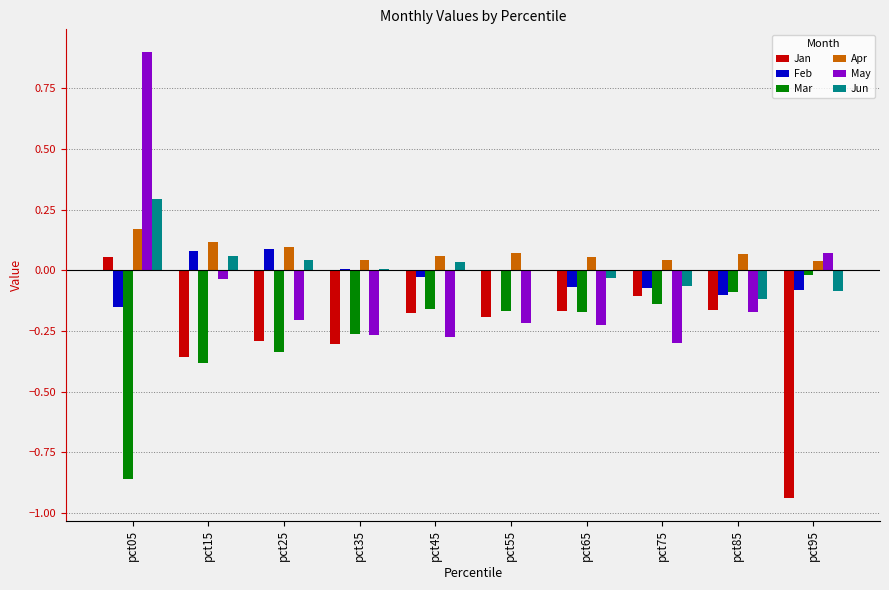

At which label does Mar reach its peak?

pct95